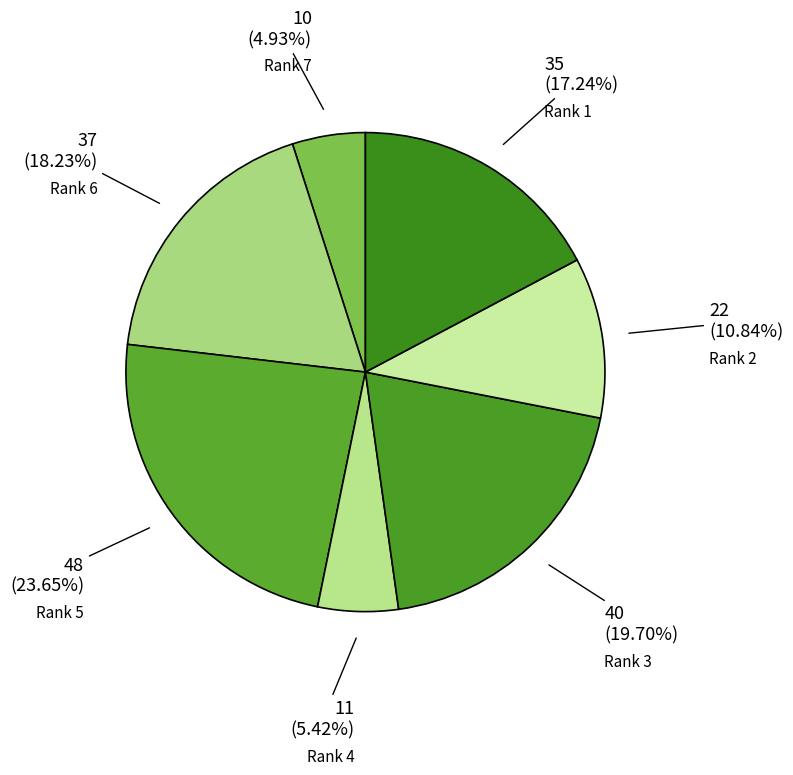

Is it true that Rank 3 is 20% of the pie?

True